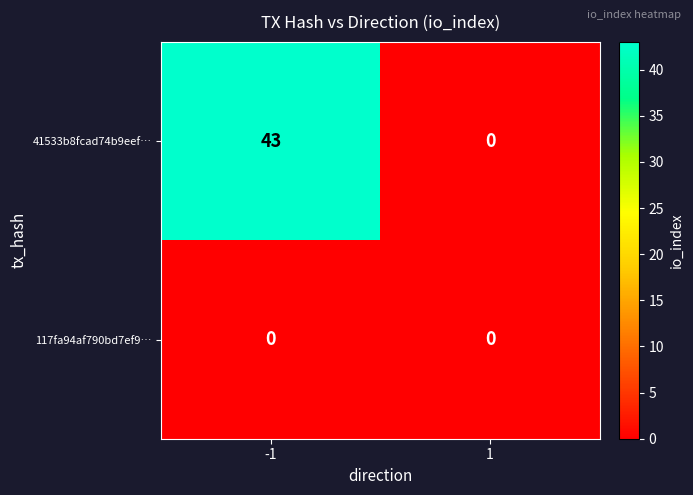

What is the sum of the 41533b8fcad74b9eef… values at 1 and -1?

43